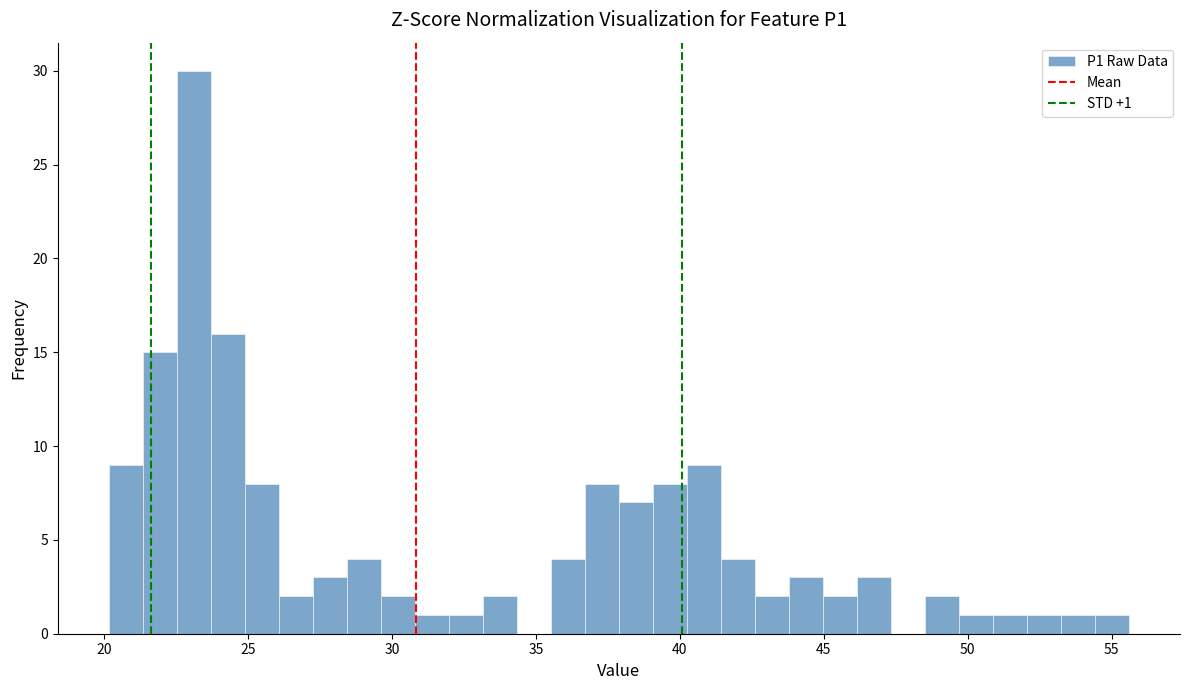

Read against the x-axis, roughly where is the centre of the tallest bar?

23.0